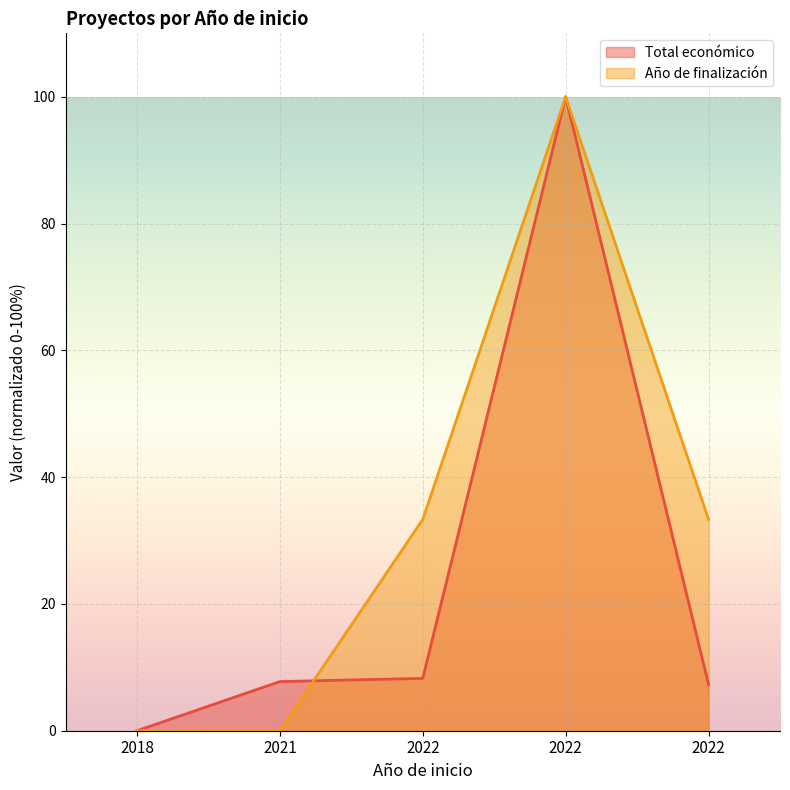

Where do Total económico (line) and Año de finalización (line) first cross each other?

2021 and 2022